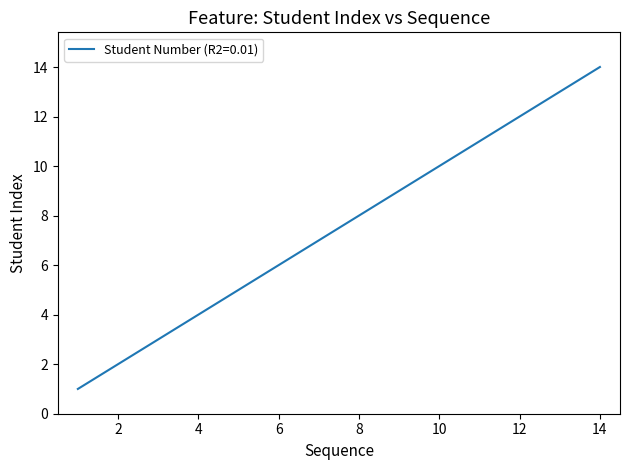

What is the difference between the maximum and minimum values?

13